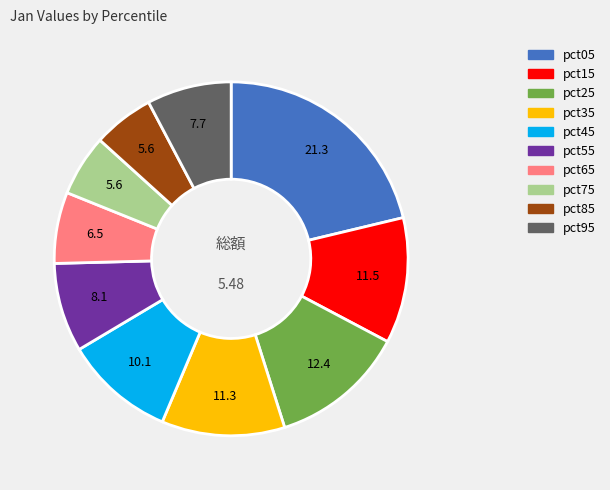

Between pct85 and pct55, which is larger?

pct55